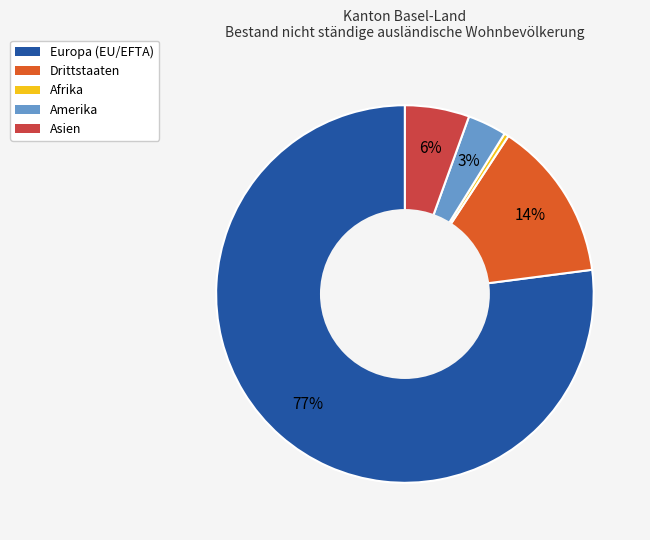

To the nearest percent, what is the average slice percentage?

20%